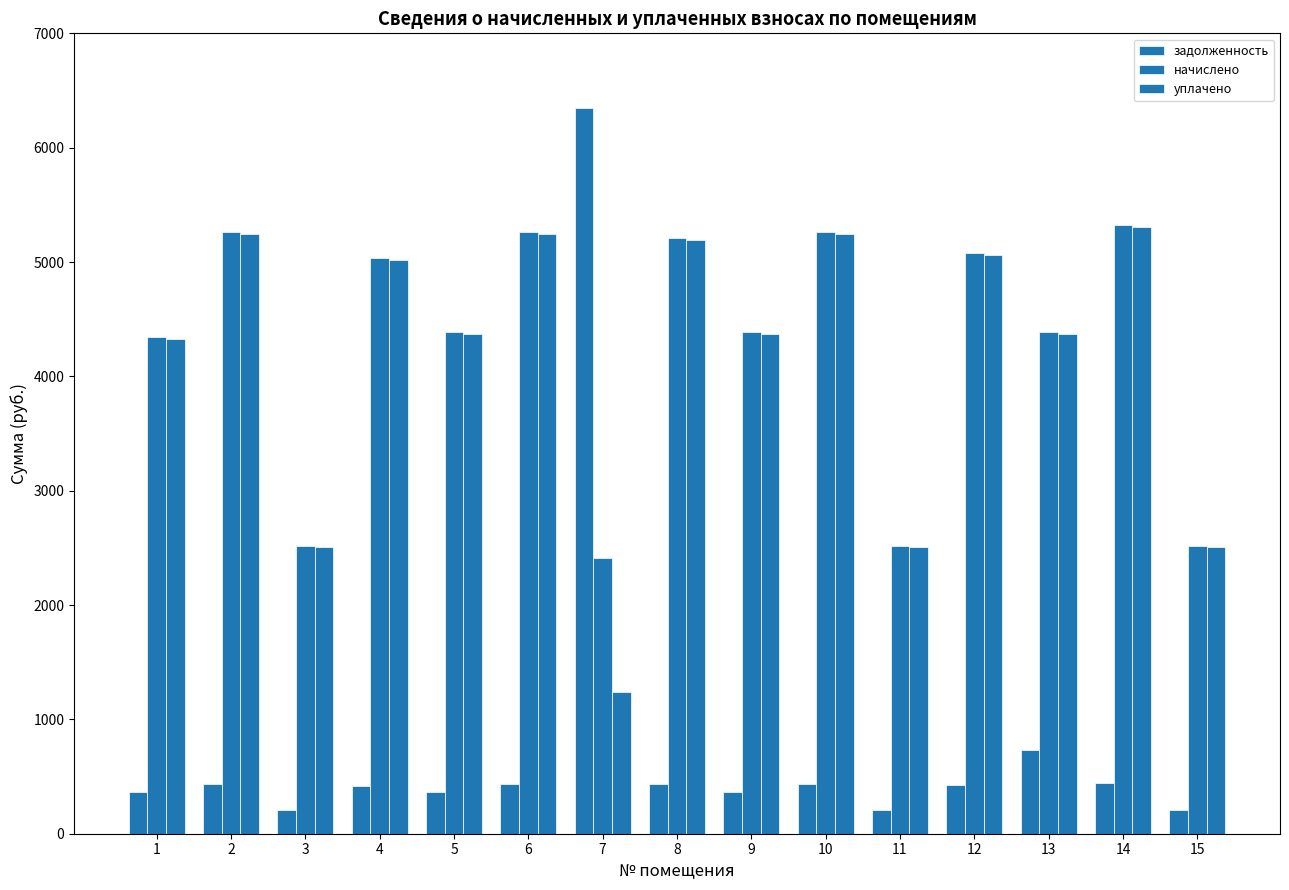

How many values in the начислено series are below 4389?

5